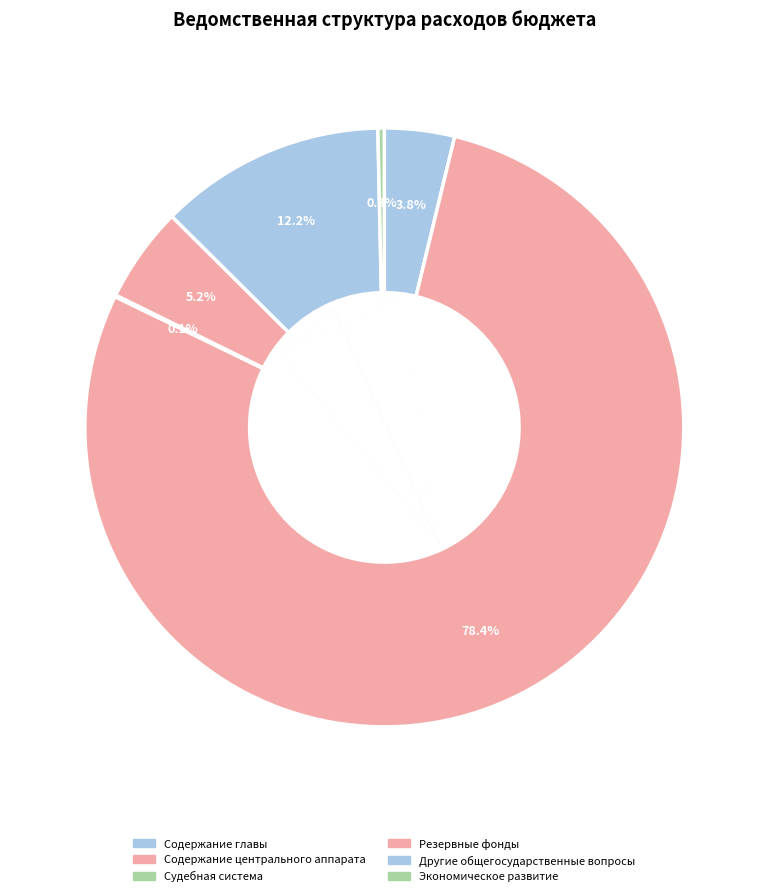

Is there any slice that represents more than half of the pie?

Yes